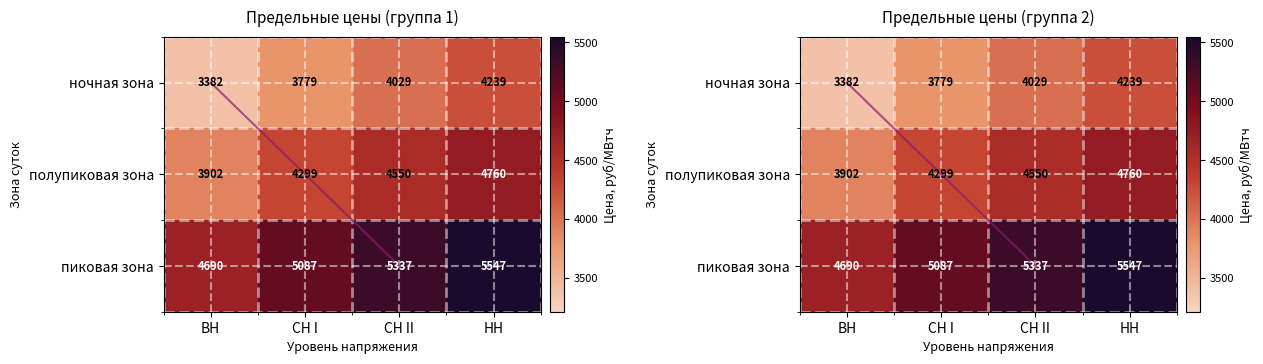

What is the difference between the highest and lowest values at НН?

1308.0